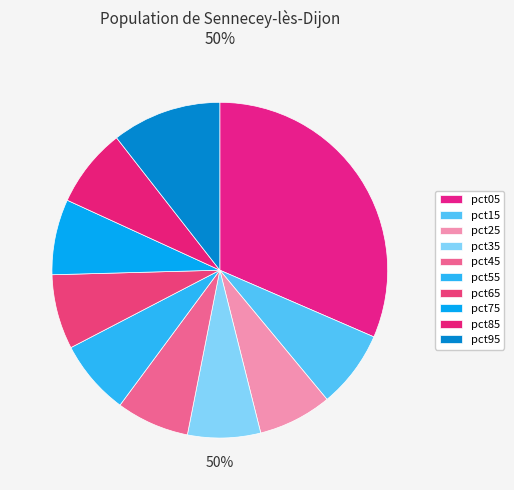

Does pct15 account for over 50% of the chart?

No